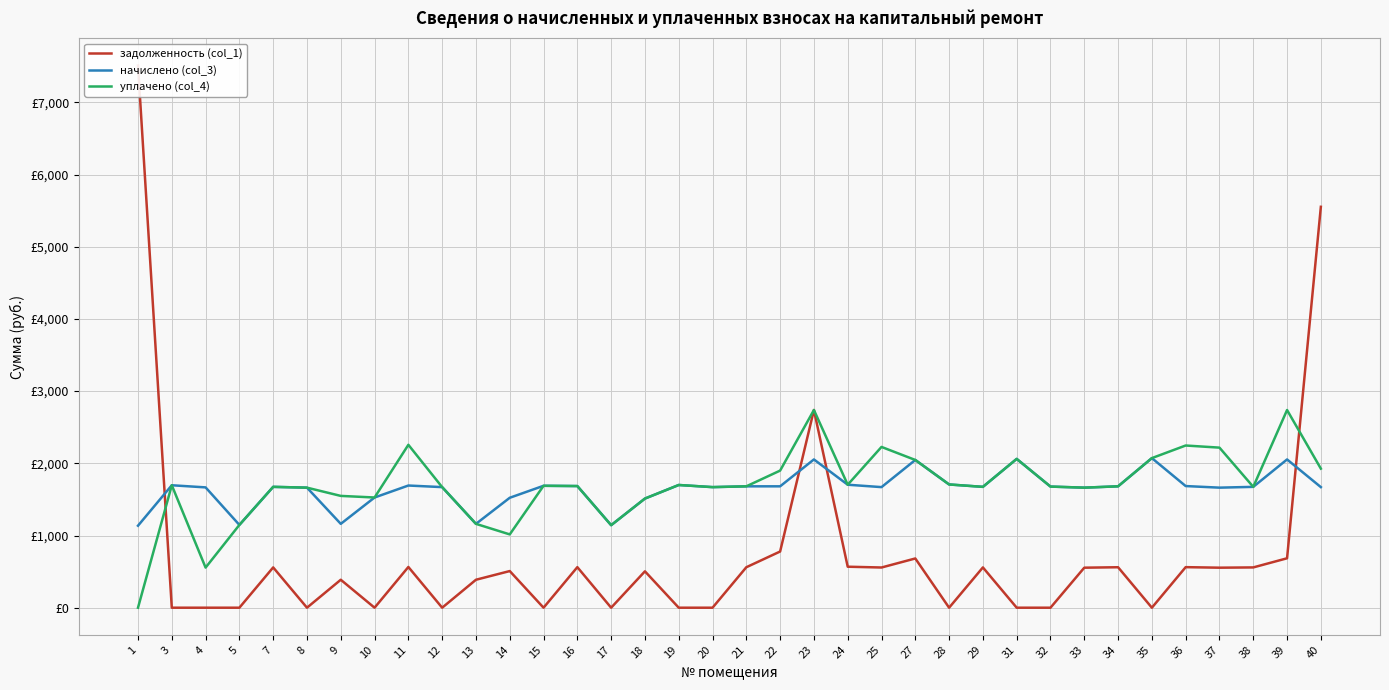

How many values in уплачено (col_4) are above zero?

35